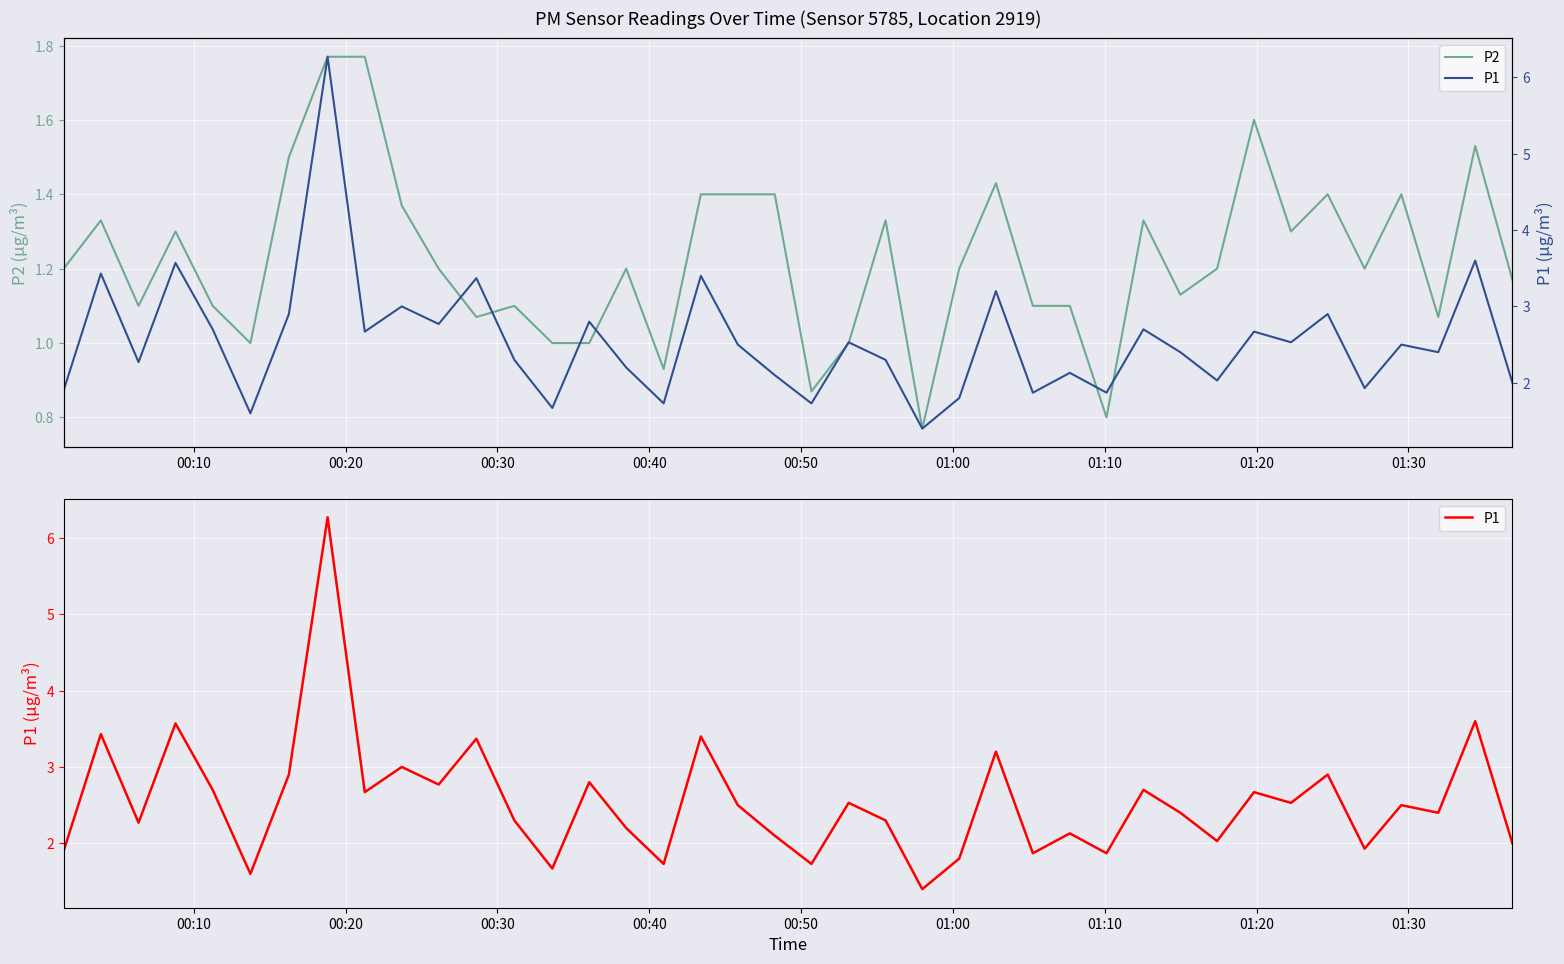

What are all the series names shown in the legend?

P2, P1